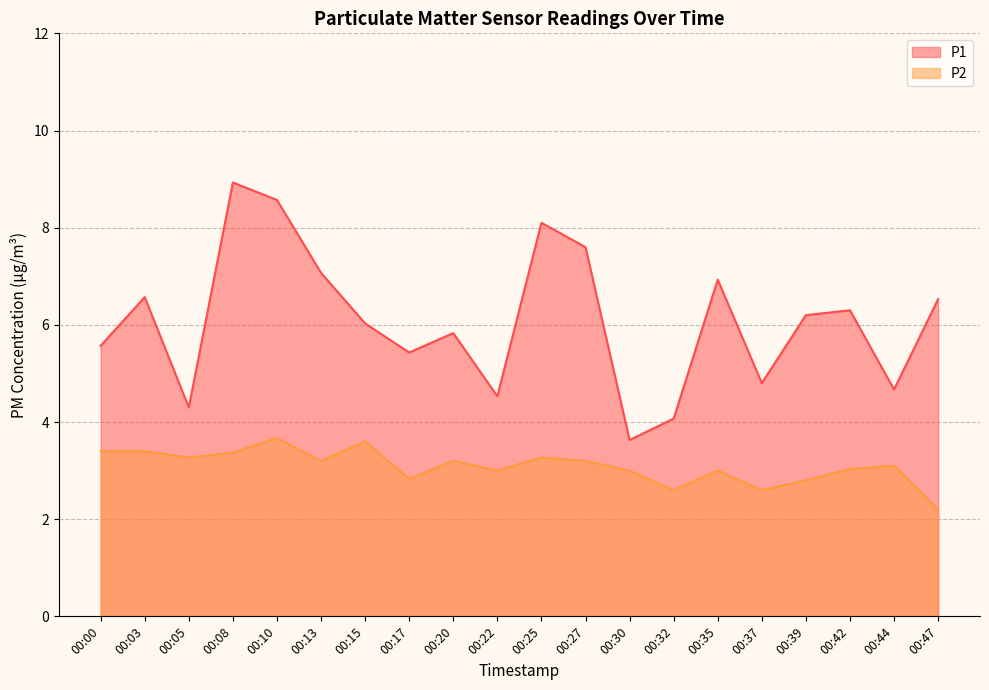

What is the minimum value shown in the chart?

2.2